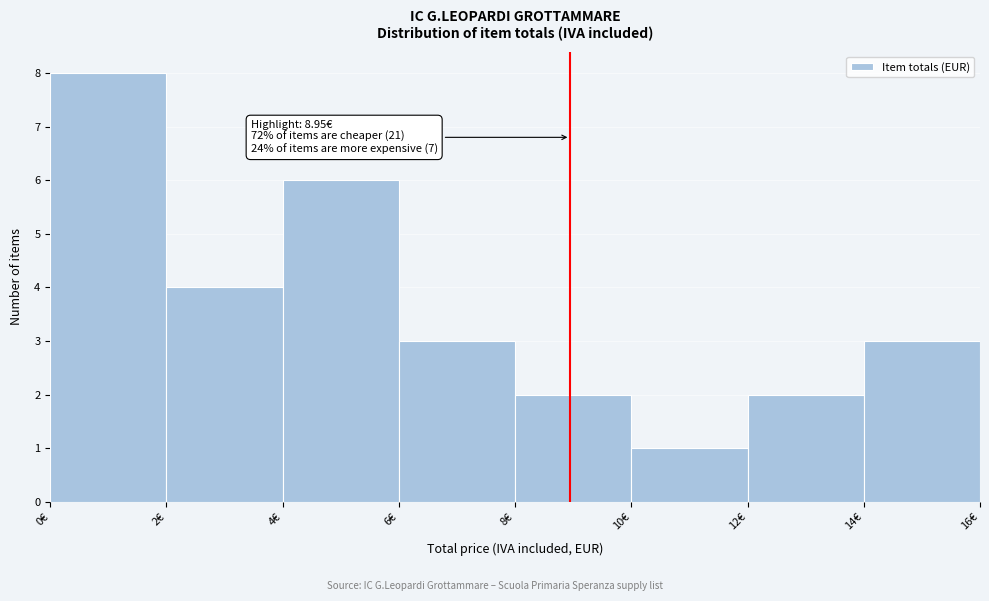

Which range on the x-axis has the tallest bar?

0 to 2